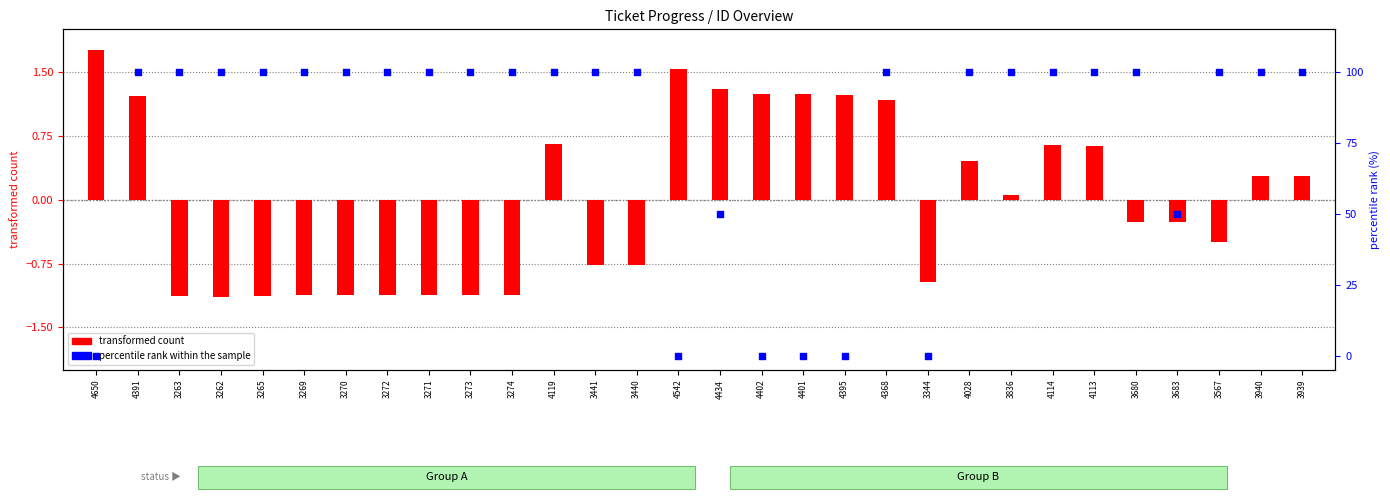

At how many categories does at least one series exceed 70?

22